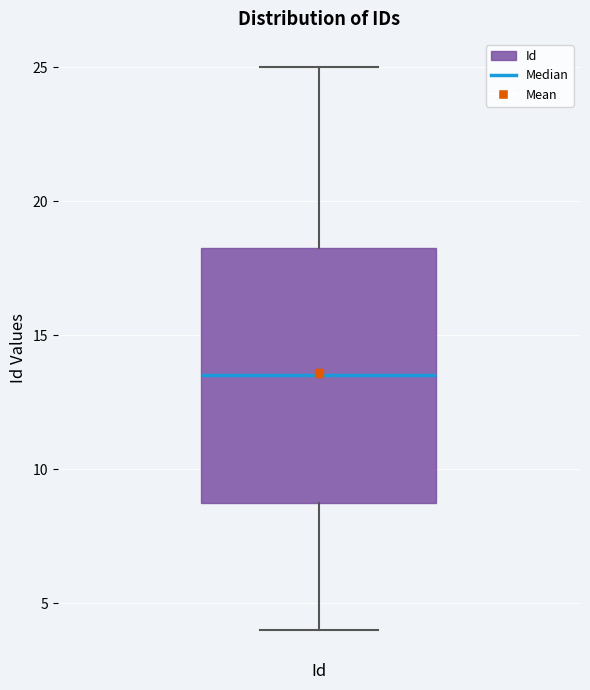

Where does the median line of the box for Id sit on the y-axis? The values are not printed on the chart, so give them approximately, as read against the axis.

13.5